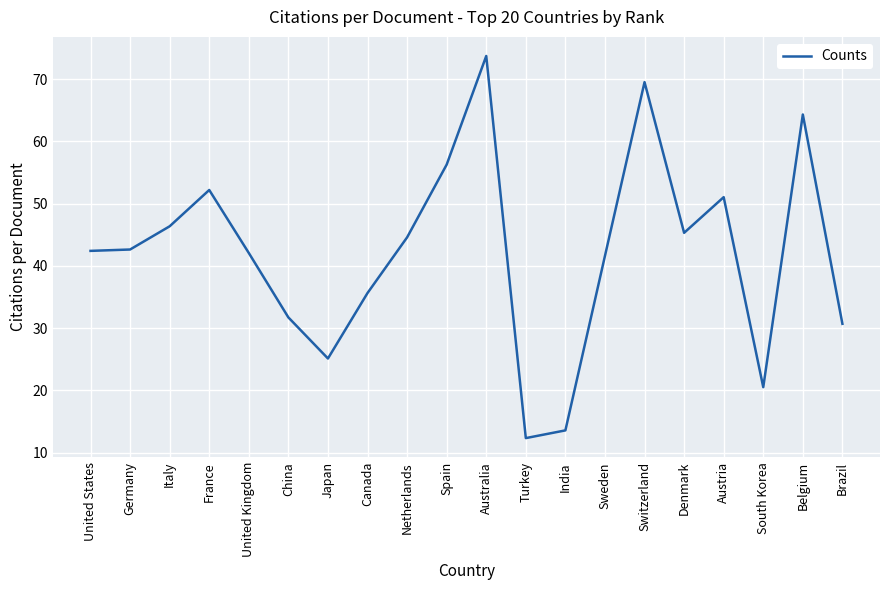

True or false: the data has more than 2 interior local peaks.

True